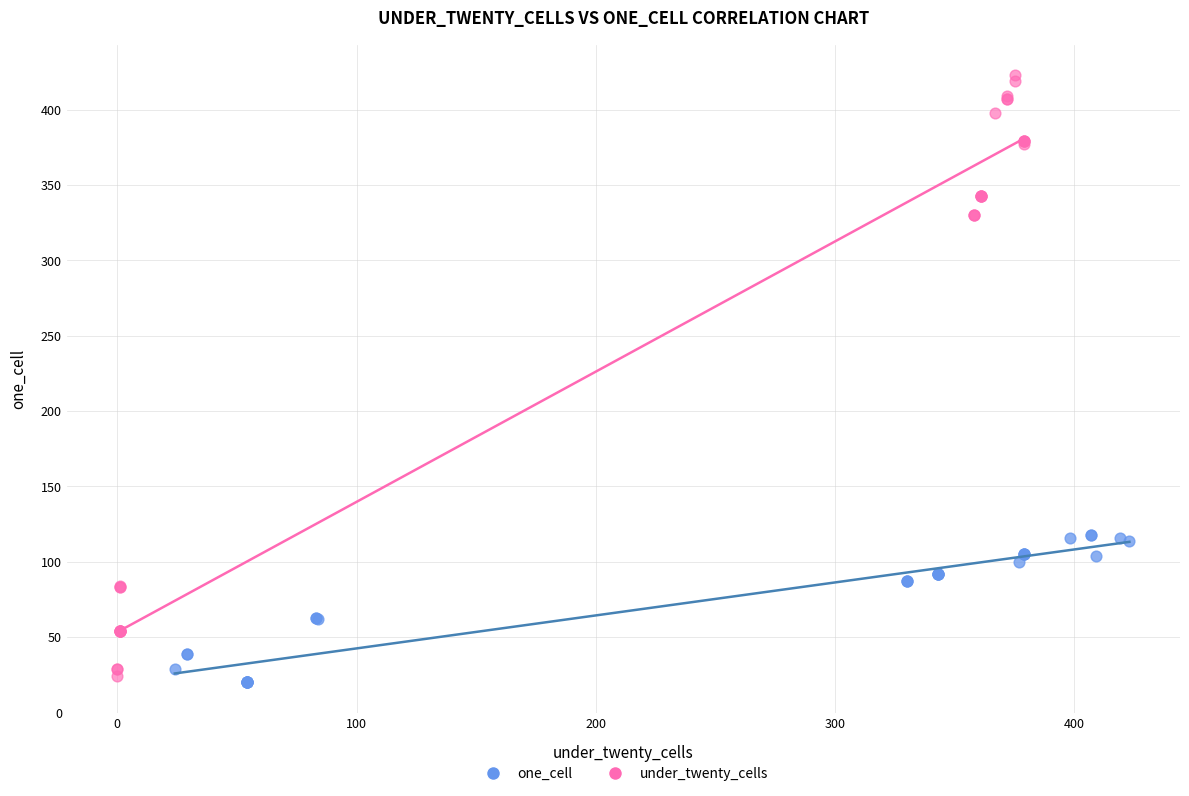

Which series has the largest Y range (max minus min)?

under_twenty_cells